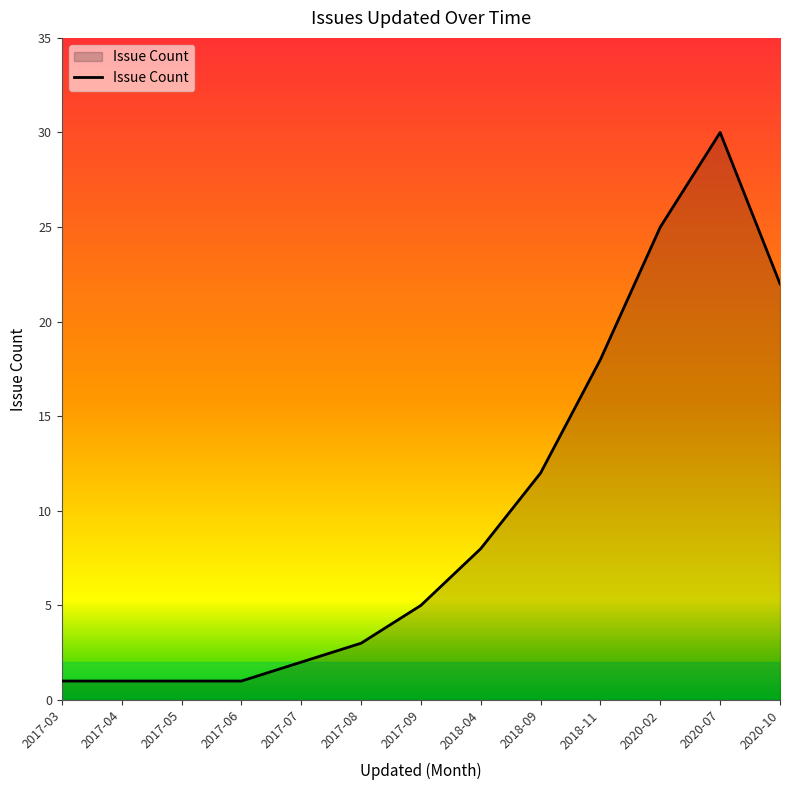

What is the greatest value displayed?

30